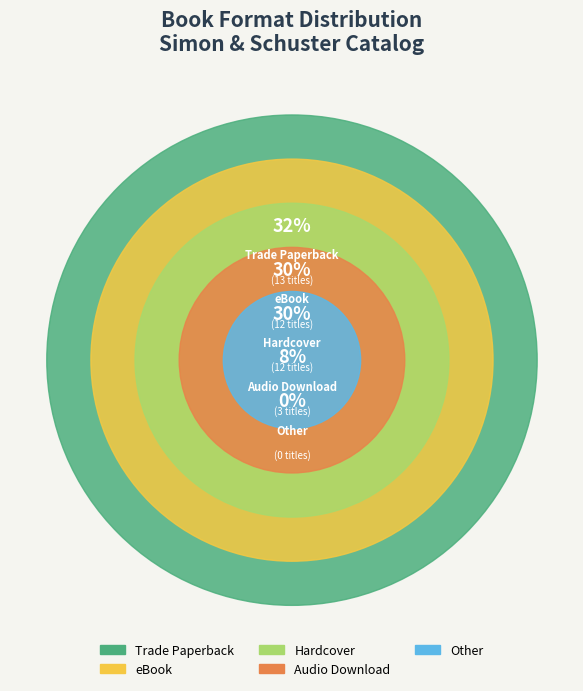

The eBook slice represents 31% of the pie. True or false?

False